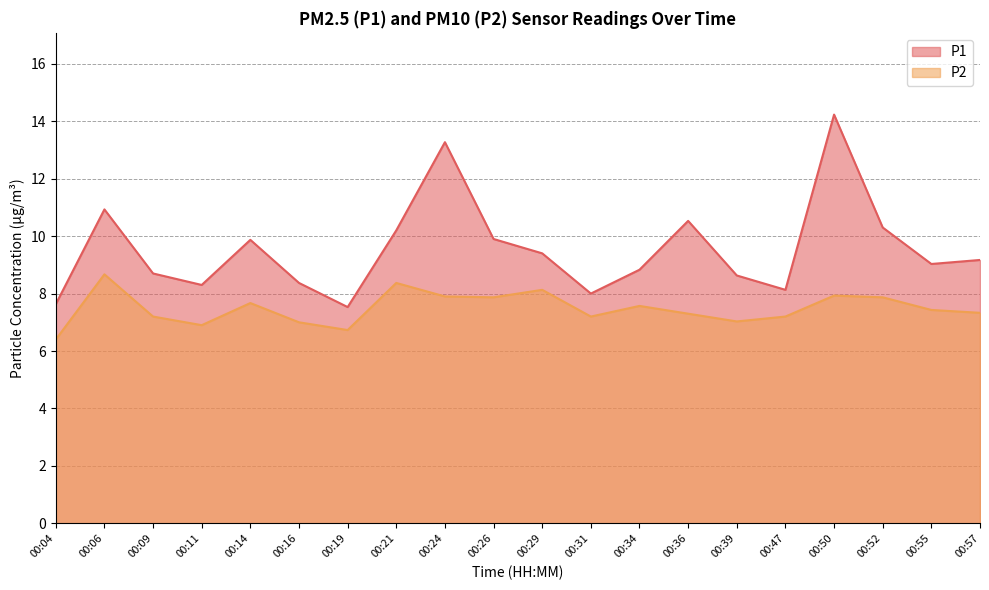

At which label does P1 first exceed 9?

00:06